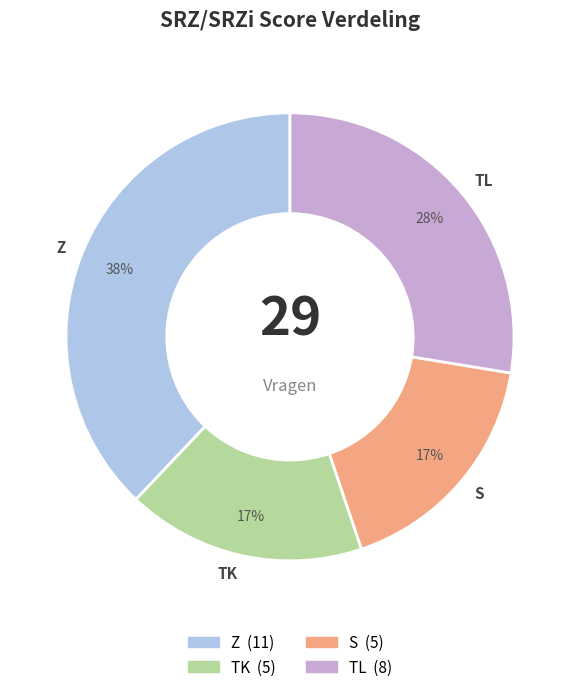

How many slices are in this pie chart?

4